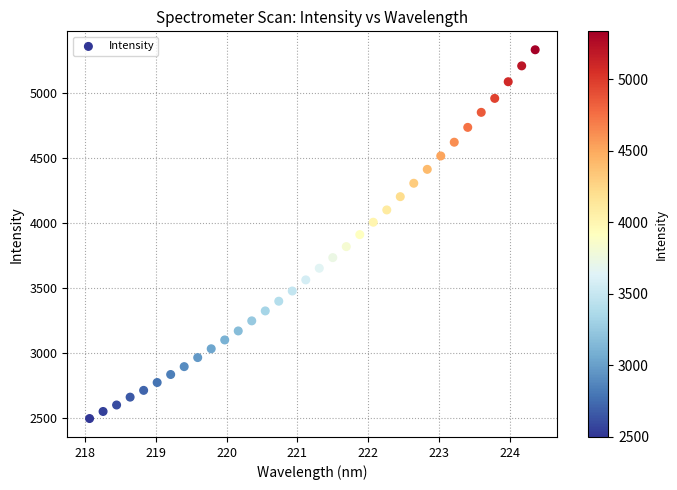

What is the range of X values (max minus min)?

6.3